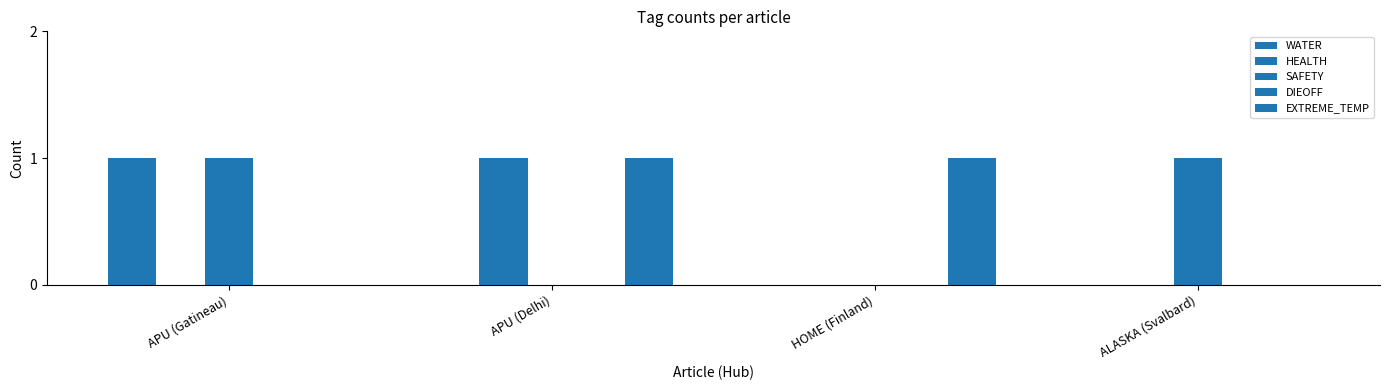

Rank the series at HOME (Finland) from highest to lowest value.

EXTREME_TEMP, WATER, HEALTH, SAFETY, DIEOFF